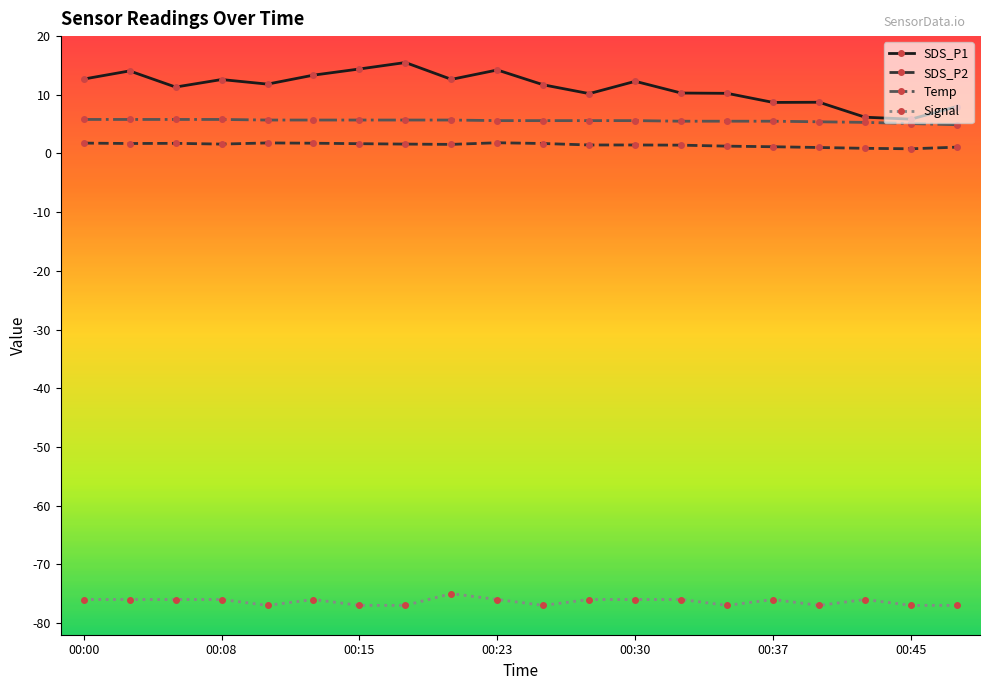

Which series has the largest total across all categories?

SDS_P1